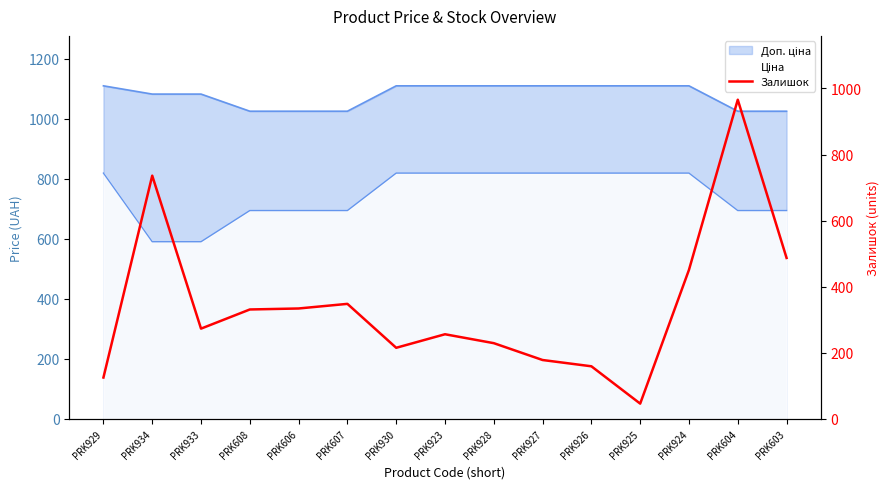

What is the sum of all values?

5134